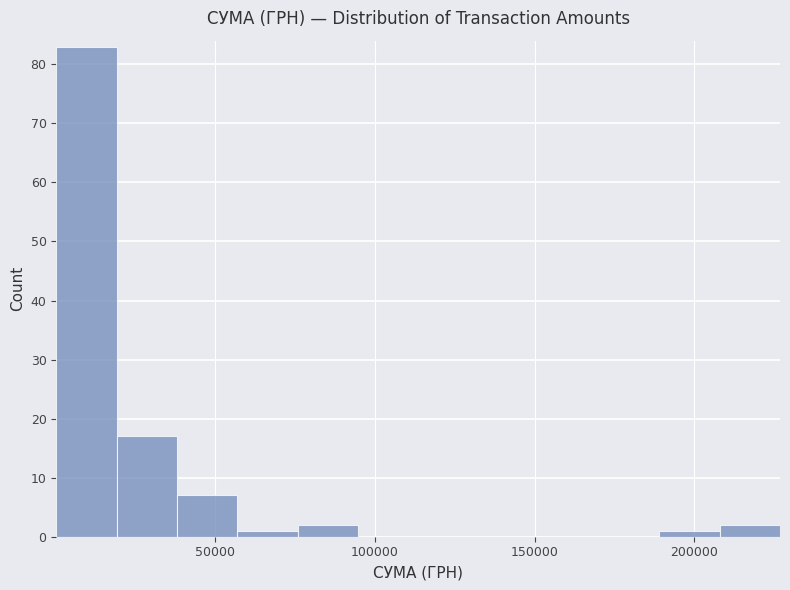

Around what value on the x-axis is the tallest bar? Give the approximate position of its centre, as read against the axis.

10000